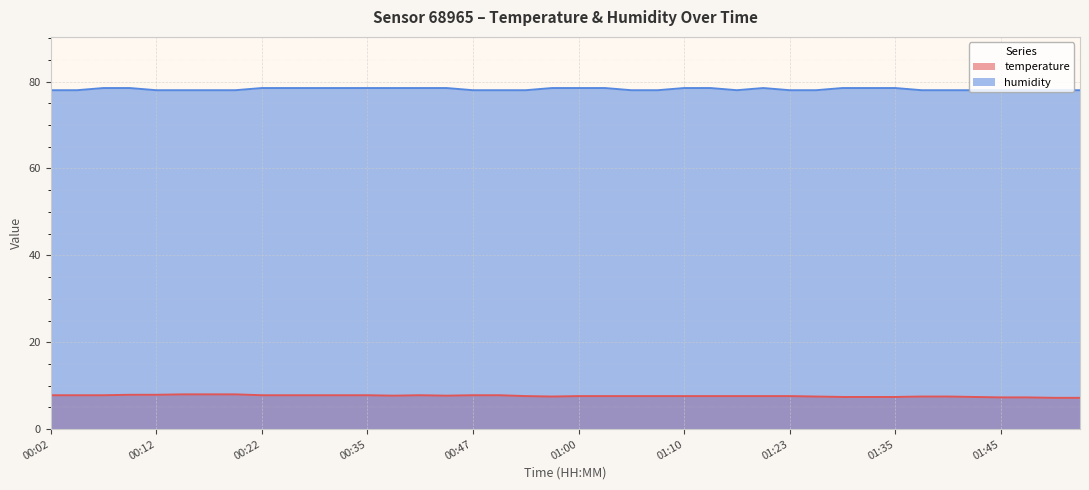

What is the value of the humidity point at the 34th from the left?

78.0